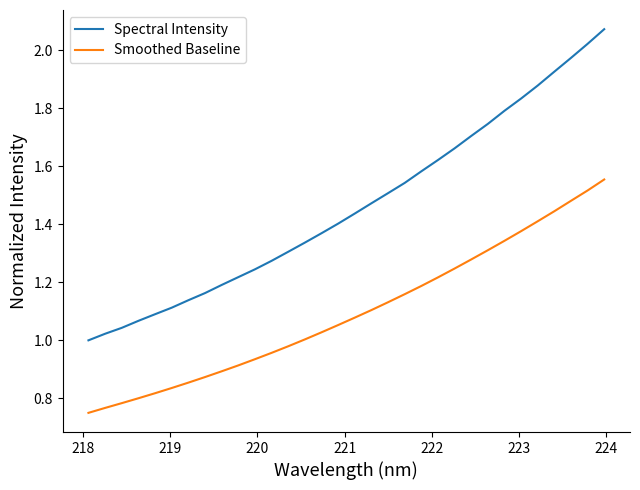

True or false: Smoothed Baseline and Spectral Intensity intersect in this chart.

False